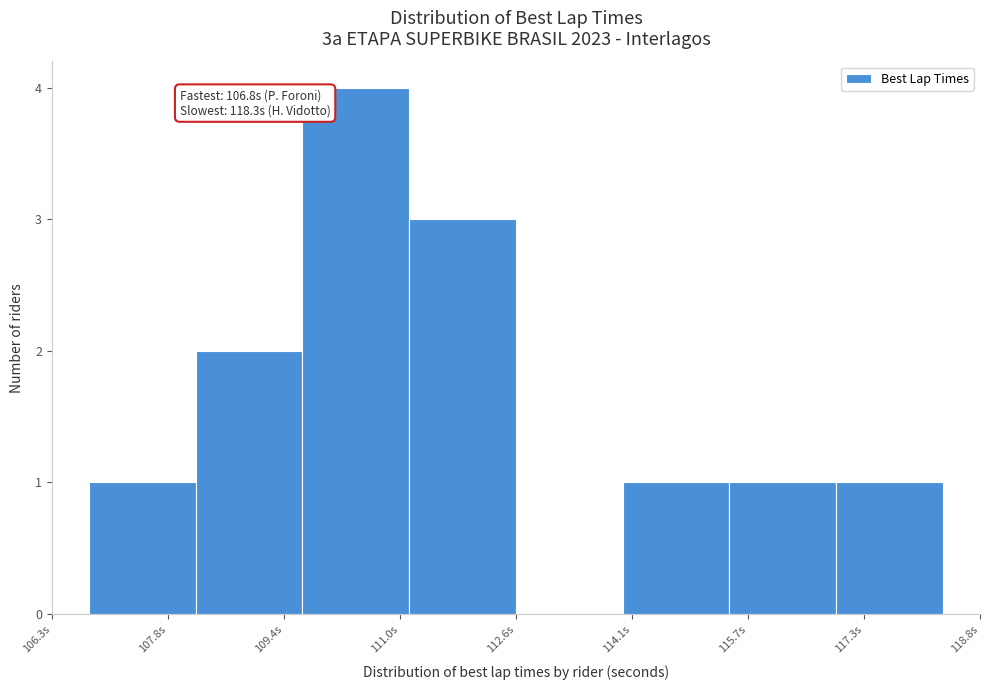

Which range on the x-axis has the tallest bar?

109.6 to 111.2